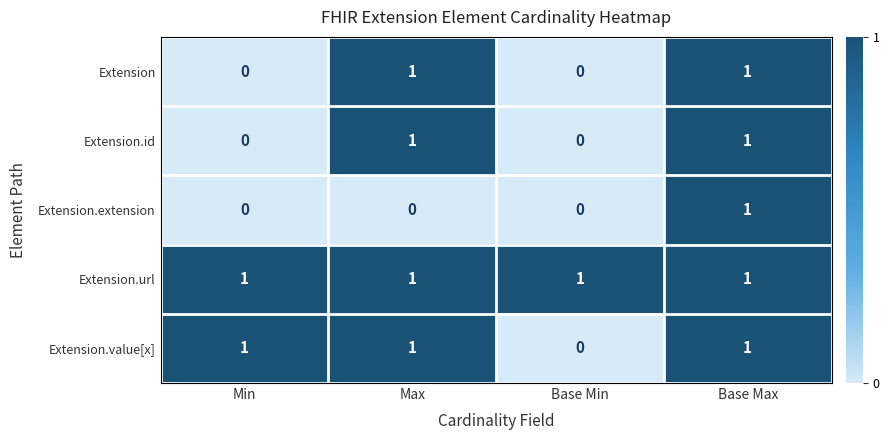

What is the maximum value shown in the chart?

1